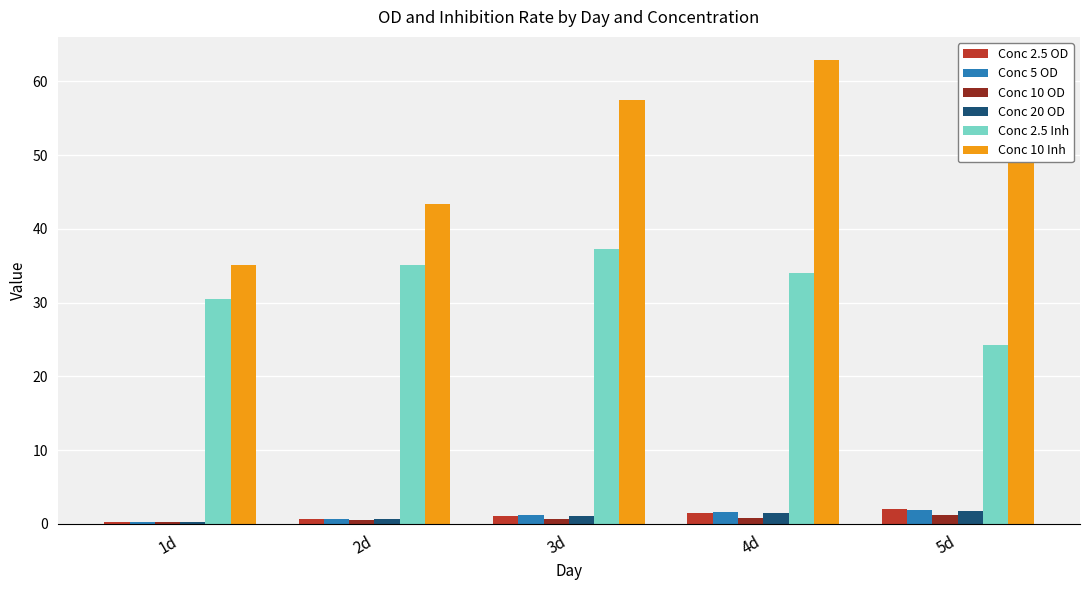

What is the spread (max minus min) of values at 4d?

62.0